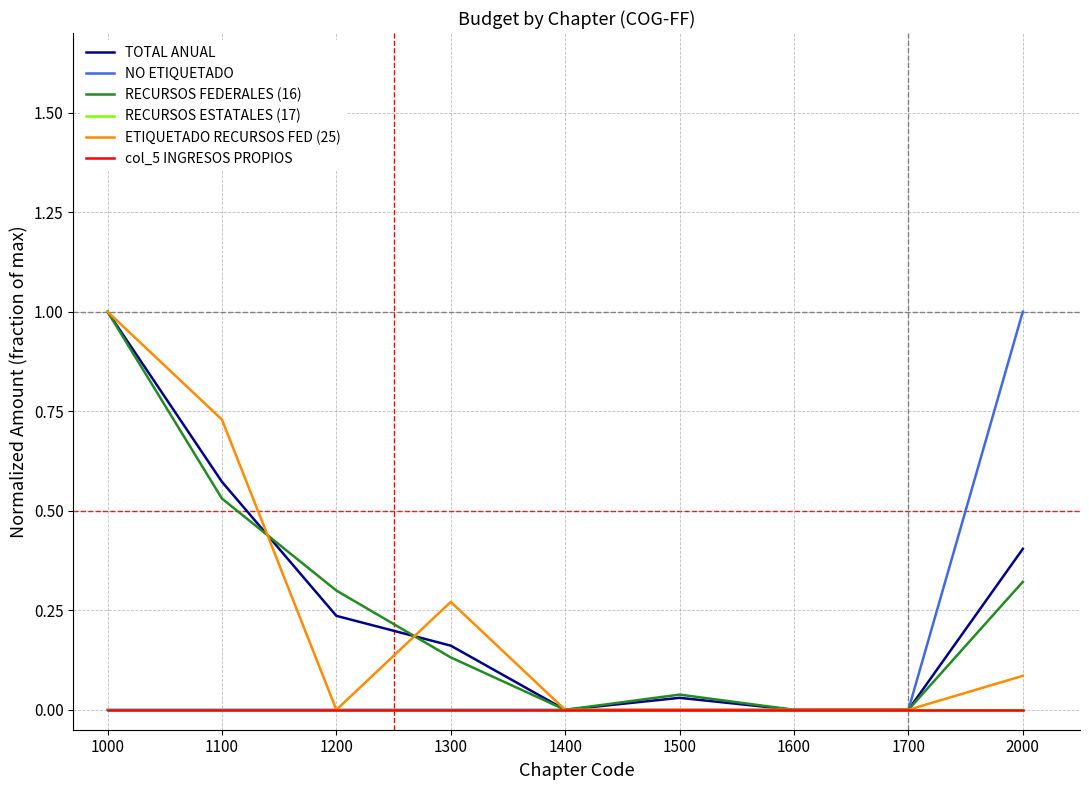

True or false: NO ETIQUETADO and ETIQUETADO RECURSOS FED (25) intersect in this chart.

False